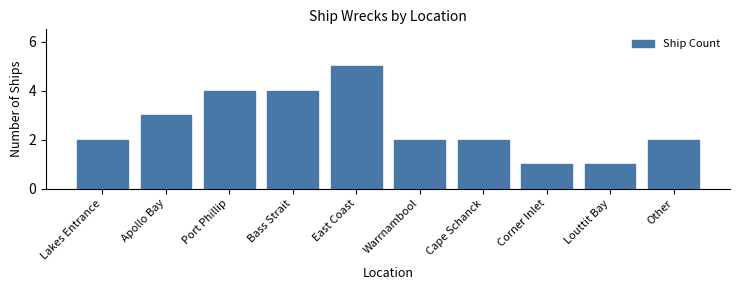

Reading left to right, what are all the values shown in this chart?

2	3	4	4	5	2	2	1	1	2